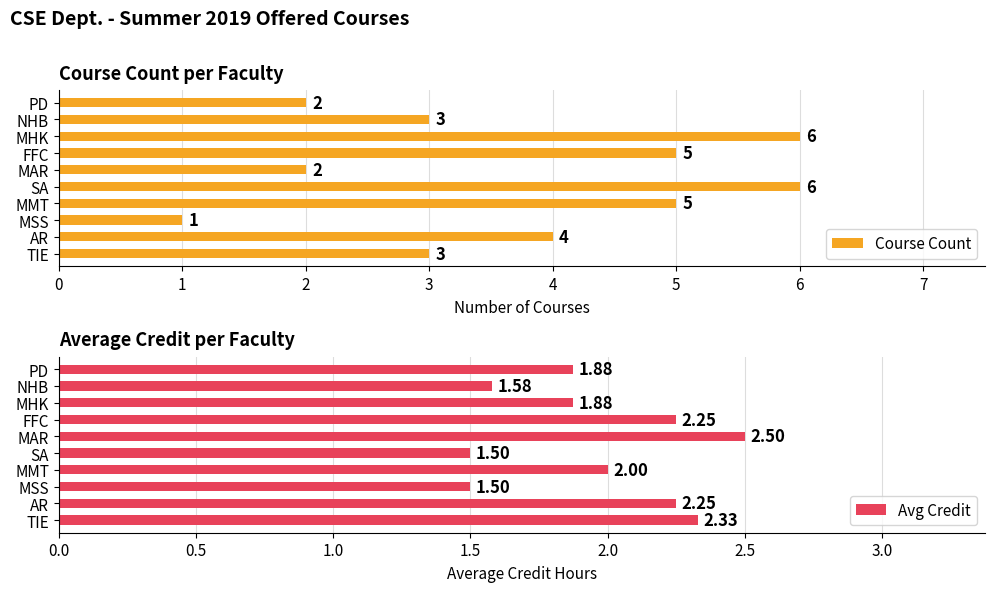

The value of Course Count at MHK is 8.6. True or false?

False